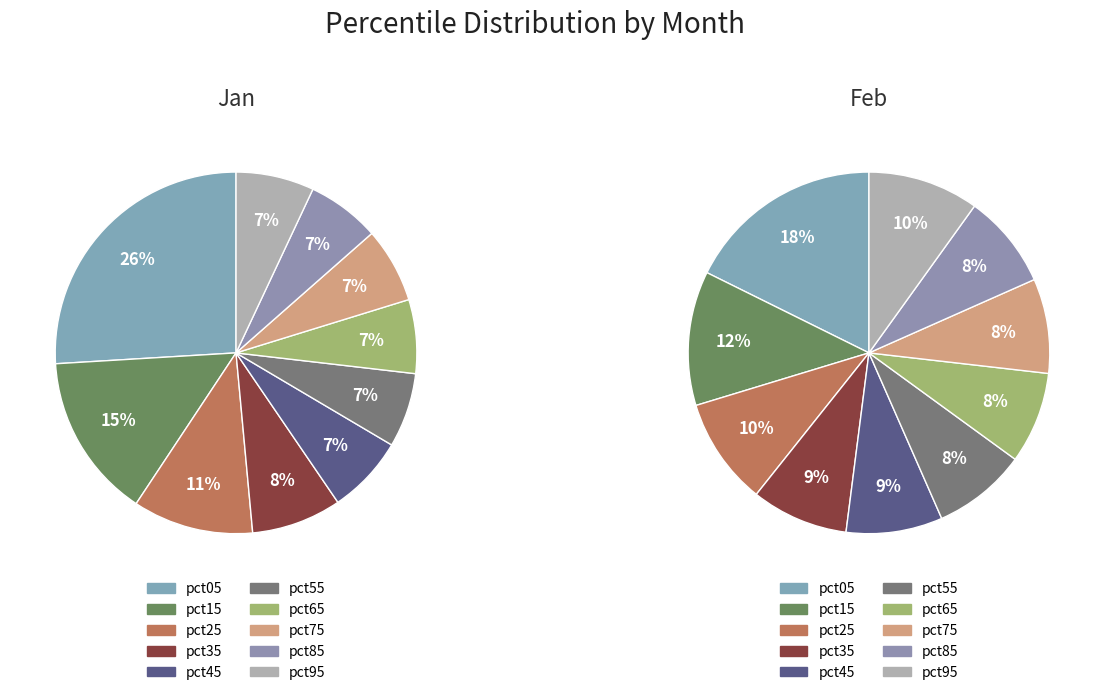

Is there any slice that represents more than half of the pie?

No